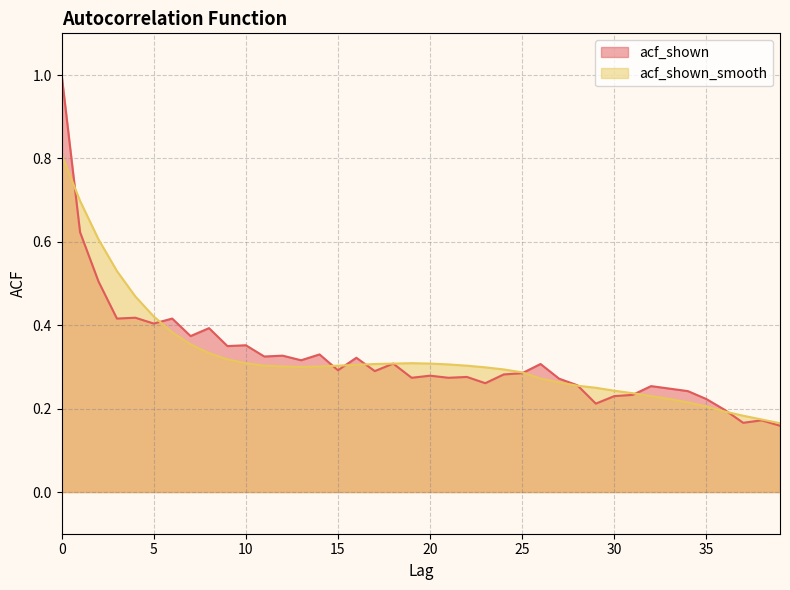

Reading left to right, transcribe all the data shown in this chart.

acf_shown: 1.0	0.6	0.5	0.4	0.4	0.4	0.4	0.4	0.4	0.3	0.4	0.3	0.3	0.3	0.3	0.3	0.3	0.3	0.3	0.3	0.3	0.3	0.3	0.3	0.3	0.3	0.3	0.3	0.3	0.2	0.2	0.2	0.3	0.2	0.2	0.2	0.2	0.2	0.2	0.2
acf_shown_smooth: 0.8	0.7	0.6	0.5	0.5	0.4	0.4	0.4	0.3	0.3	0.3	0.3	0.3	0.3	0.3	0.3	0.3	0.3	0.3	0.3	0.3	0.3	0.3	0.3	0.3	0.3	0.3	0.3	0.3	0.2	0.2	0.2	0.2	0.2	0.2	0.2	0.2	0.2	0.2	0.2